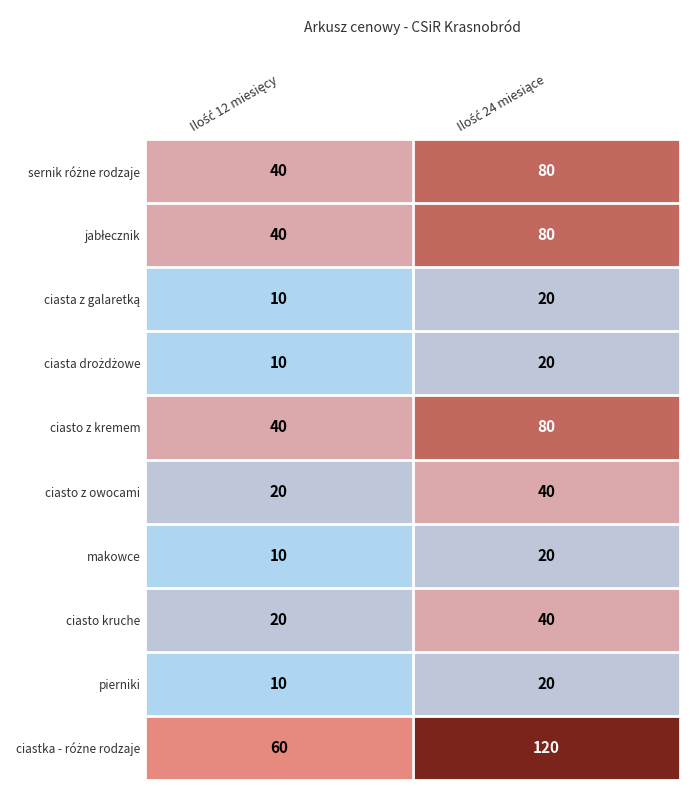

What is the greatest value displayed?

120